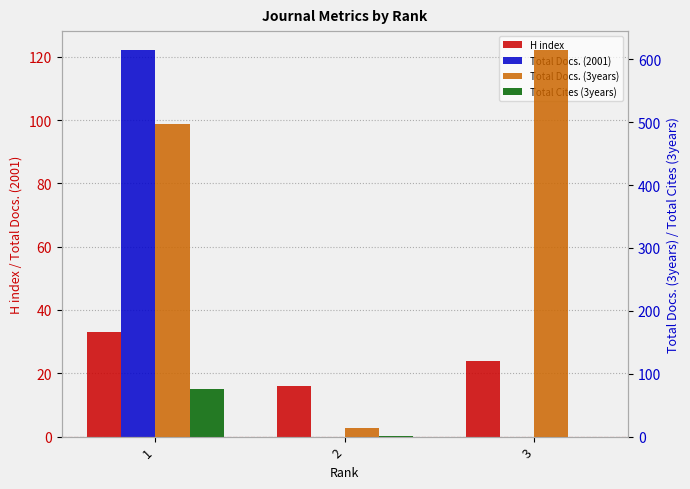

At which label does Total Docs. (3years) reach its minimum?

2